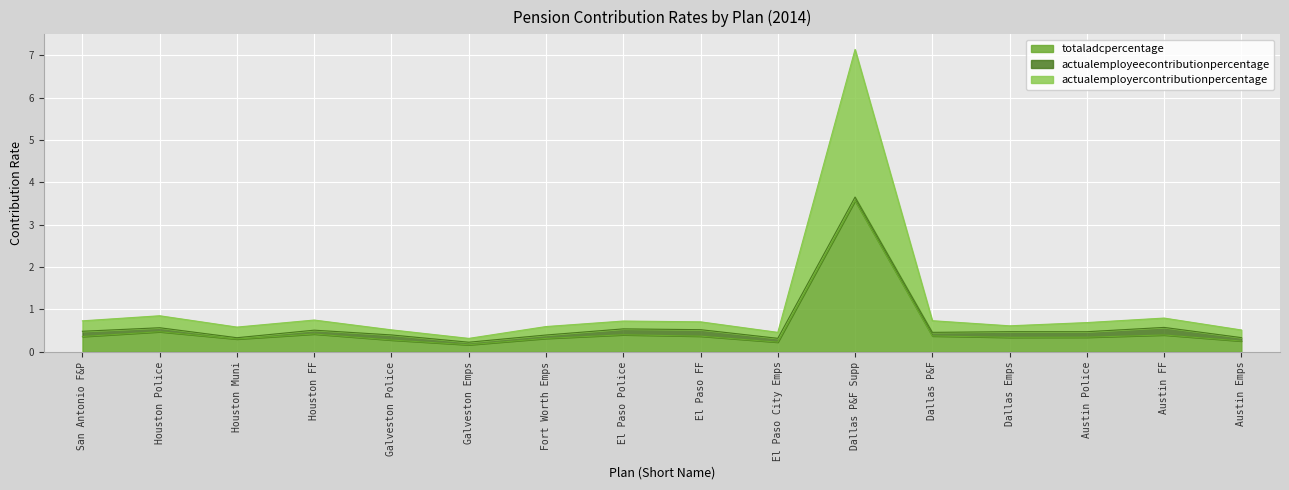

What is the average value of the actualemployercontributionpercentage series?

1.0